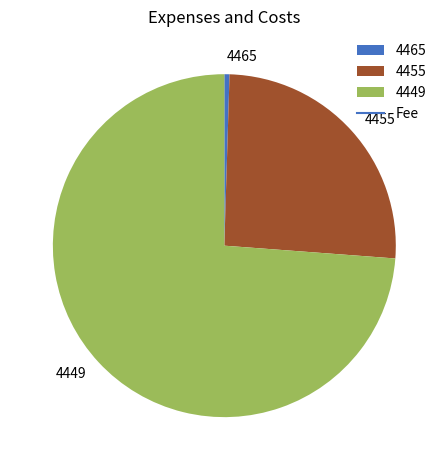

Rank the categories by value from lowest to highest.

4465, 4455, 4449